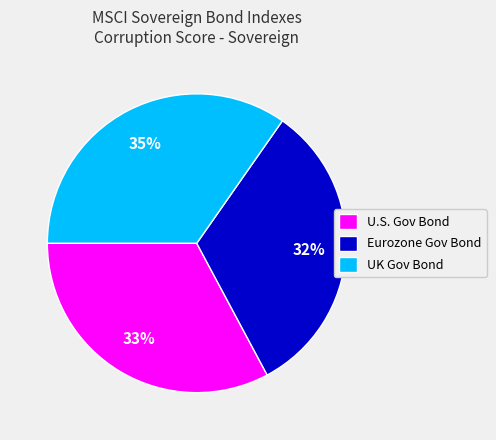

Is it true that Eurozone Gov Bond is 40% of the pie?

False